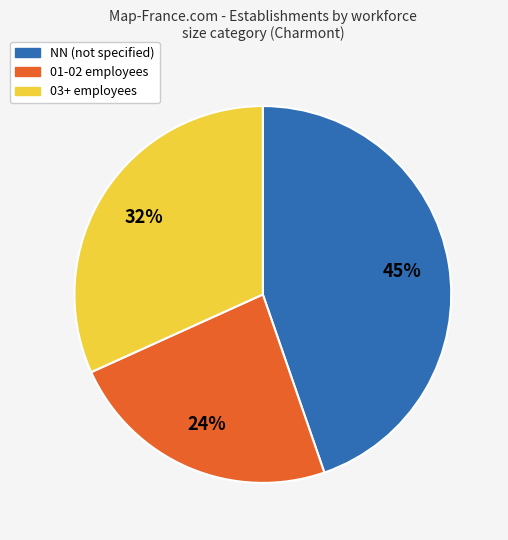

To the nearest percent, what is the difference between the largest and smallest slice percentages?

21%